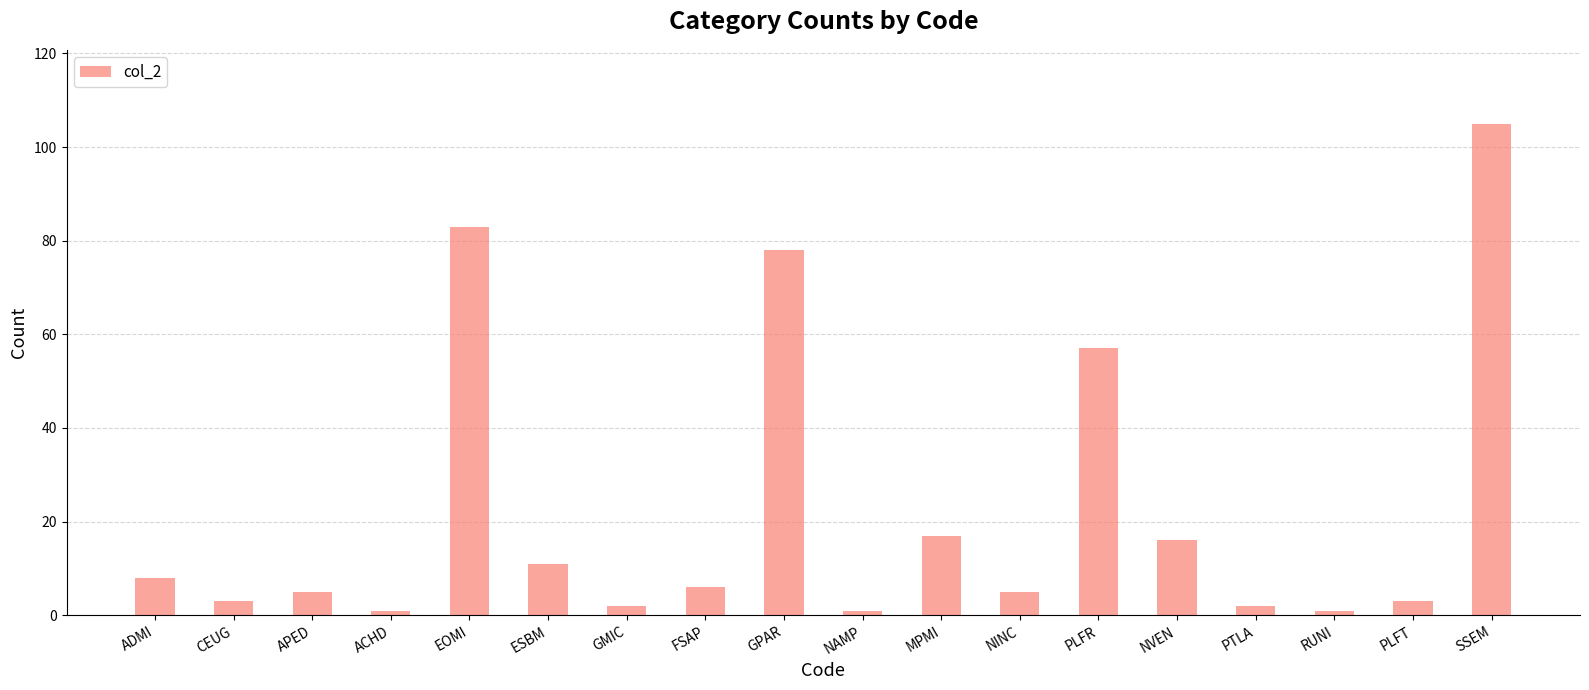

What is the change in value from GPAR to NAMP?

-77